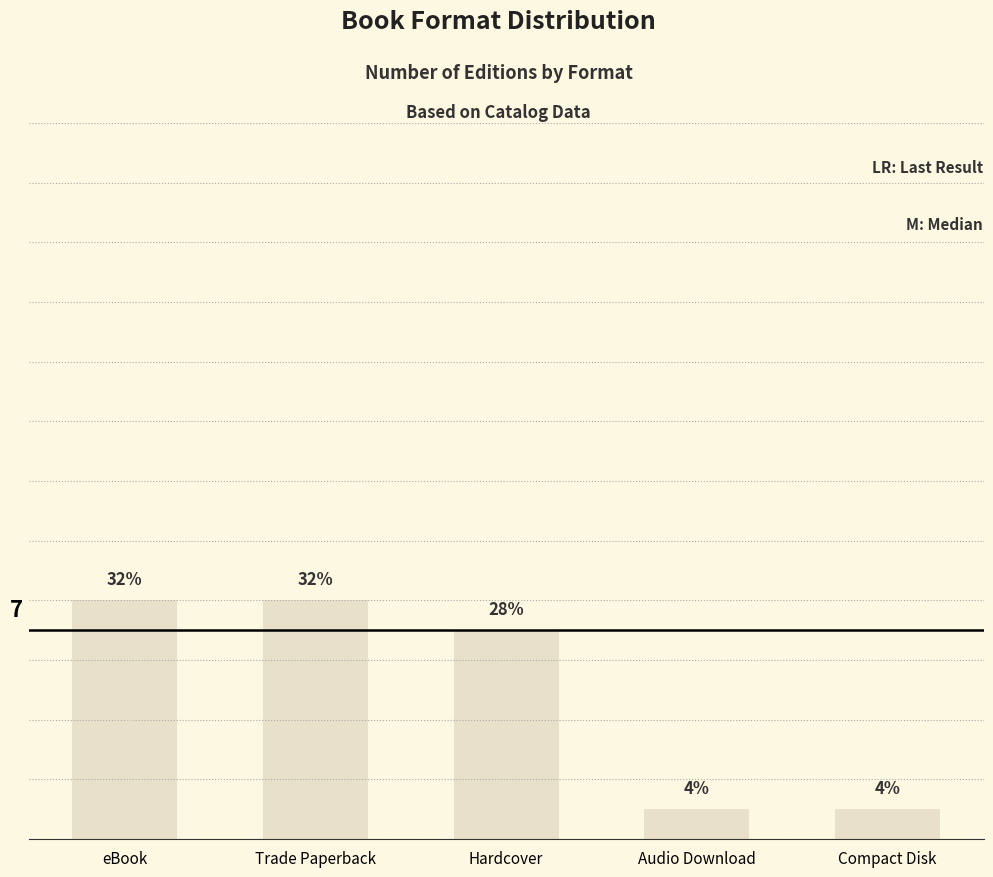

What is the minimum value shown in the chart?

1